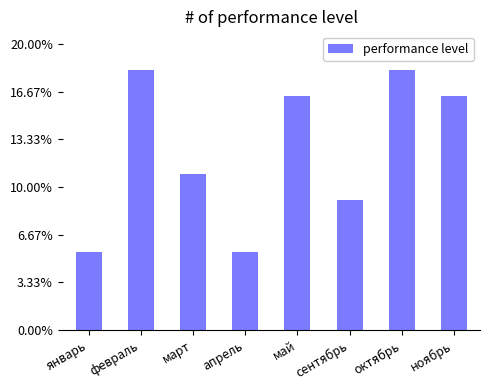

What is the change in value from январь to май?

+0.1